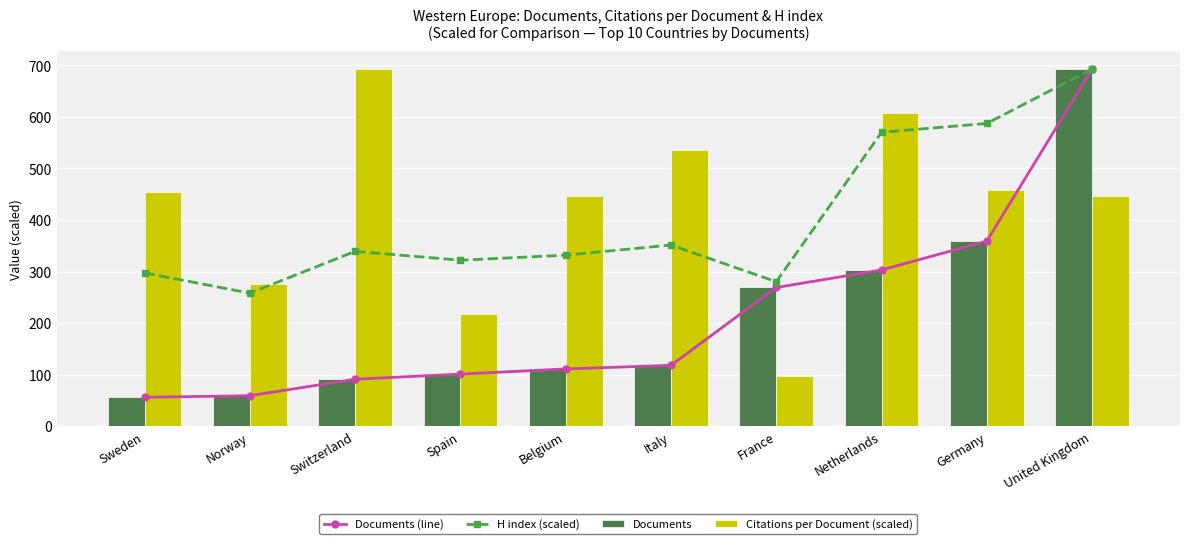

Reading right to left, transcribe all the data shown in this chart.

Documents (line): 693.0	359.0	303.0	269.0	118.0	111.0	101.0	91.0	59.0	56.0
H index (scaled): 693.0	587.3	570.1	280.1	351.4	331.8	321.9	339.1	258.0	297.4
Documents: 693.0	359.0	303.0	269.0	118.0	111.0	101.0	91.0	59.0	56.0
Citations per Document (scaled): 446.9	458.2	607.1	97.8	534.9	447.2	217.6	693.0	275.8	454.1